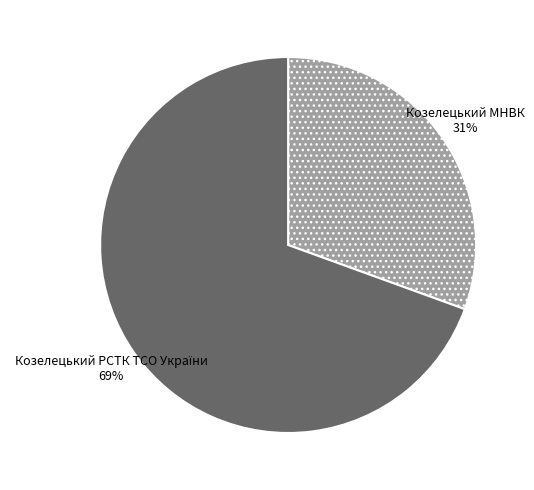

Is there a majority slice in this chart?

Yes